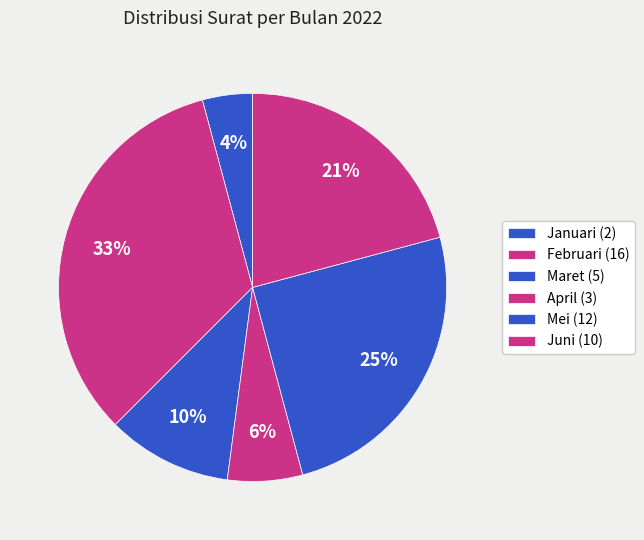

What is the smallest slice in the pie chart?

Januari